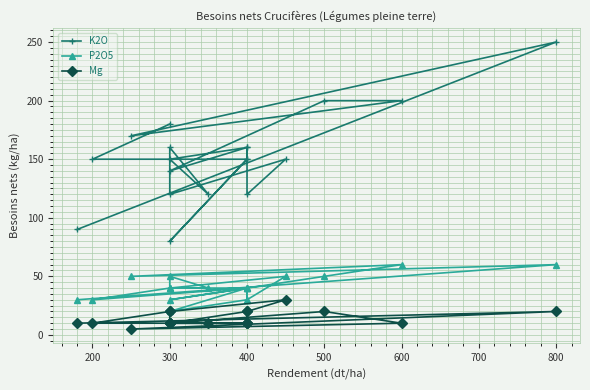

How many lines are shown in the chart?

3